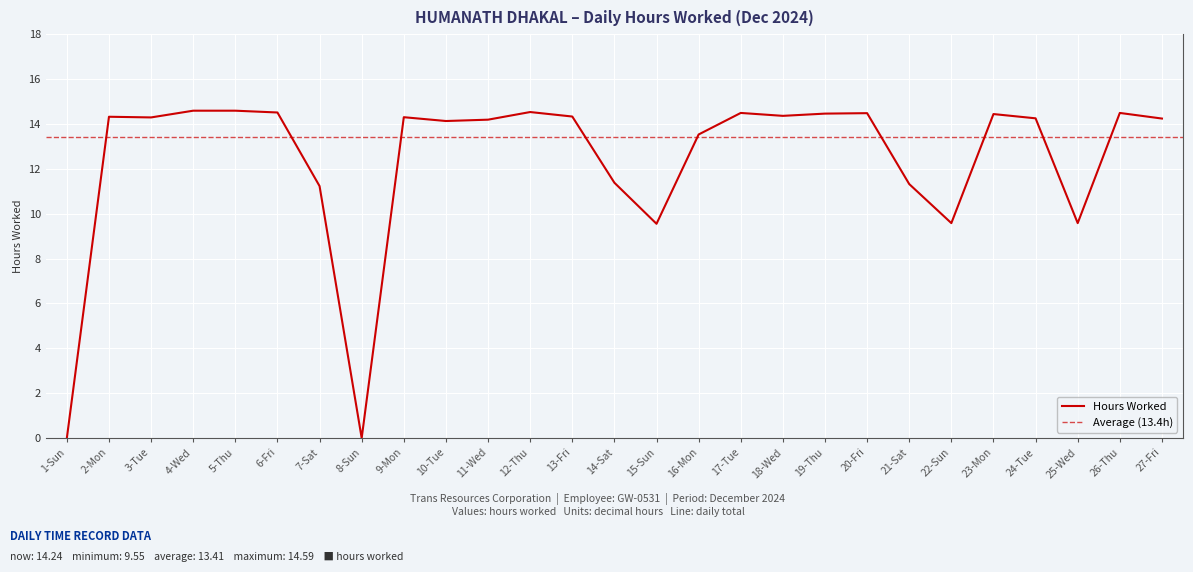

What is the sum of the values at 23-Mon and 8-Sun?

14.4